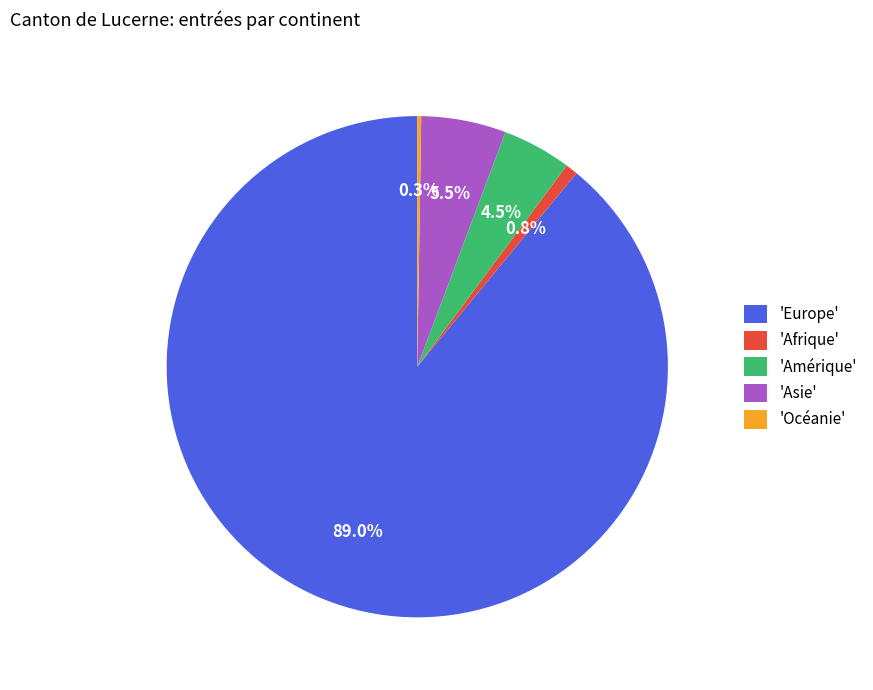

What is the largest slice in the pie chart?

'Europe'